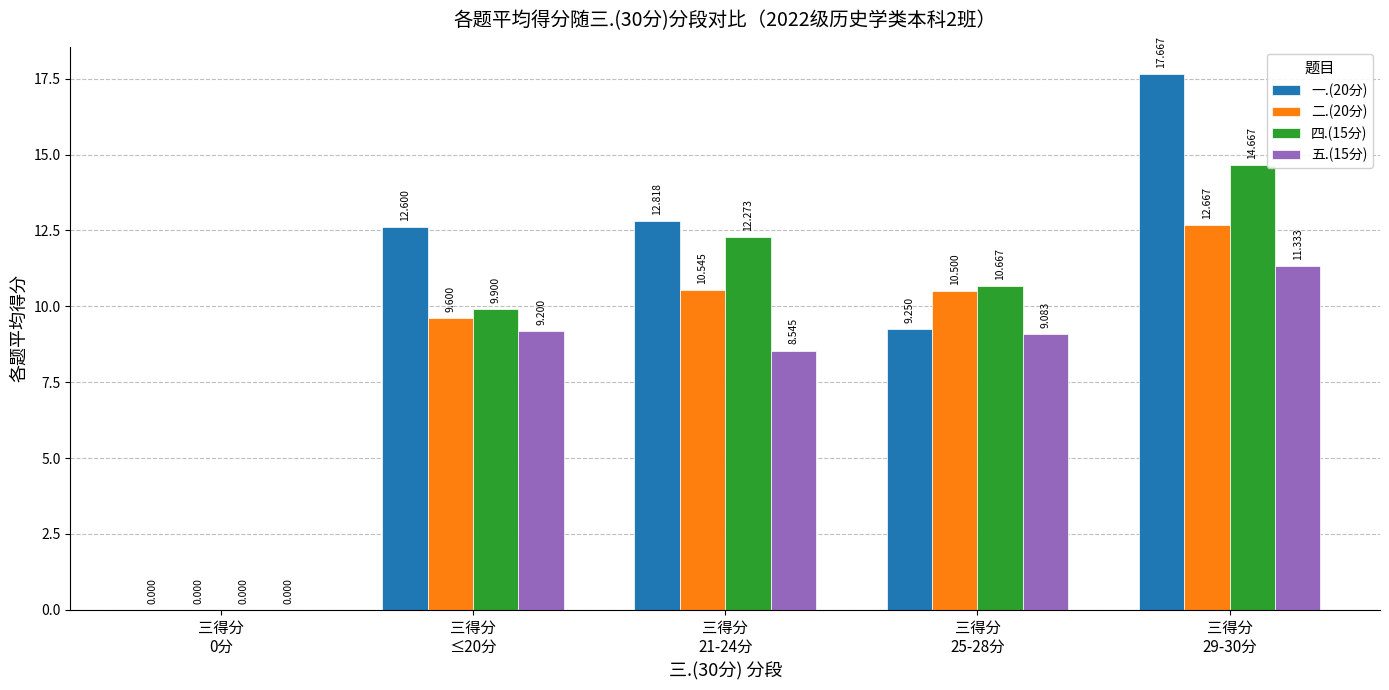

Are the bars grouped side by side (vs. stacked)?

Yes